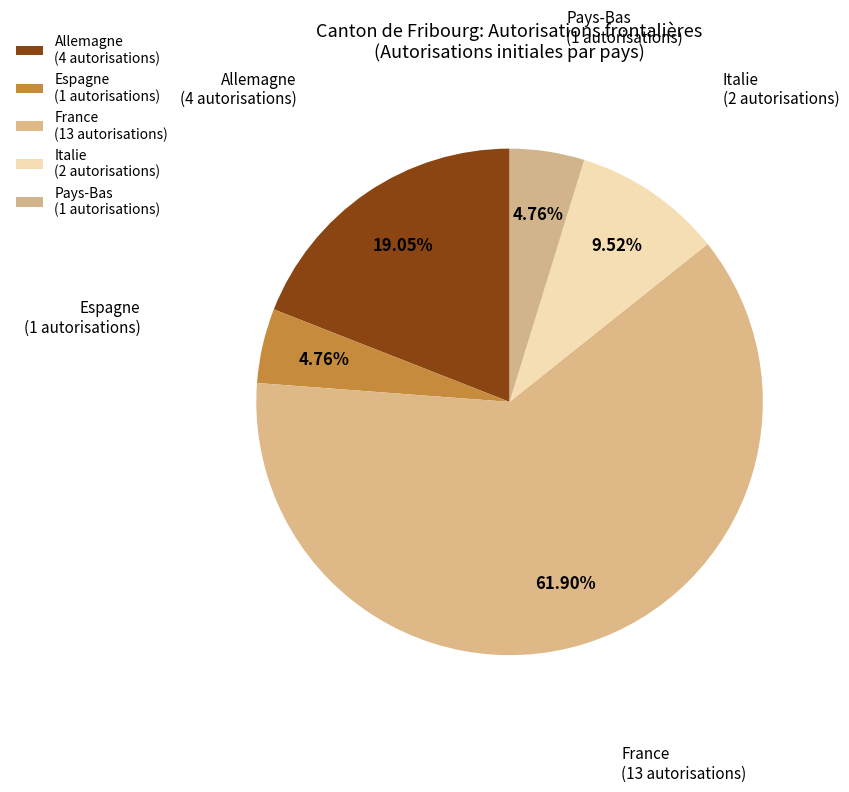

To the nearest percent, what percentage of the pie is Espagne?

5%